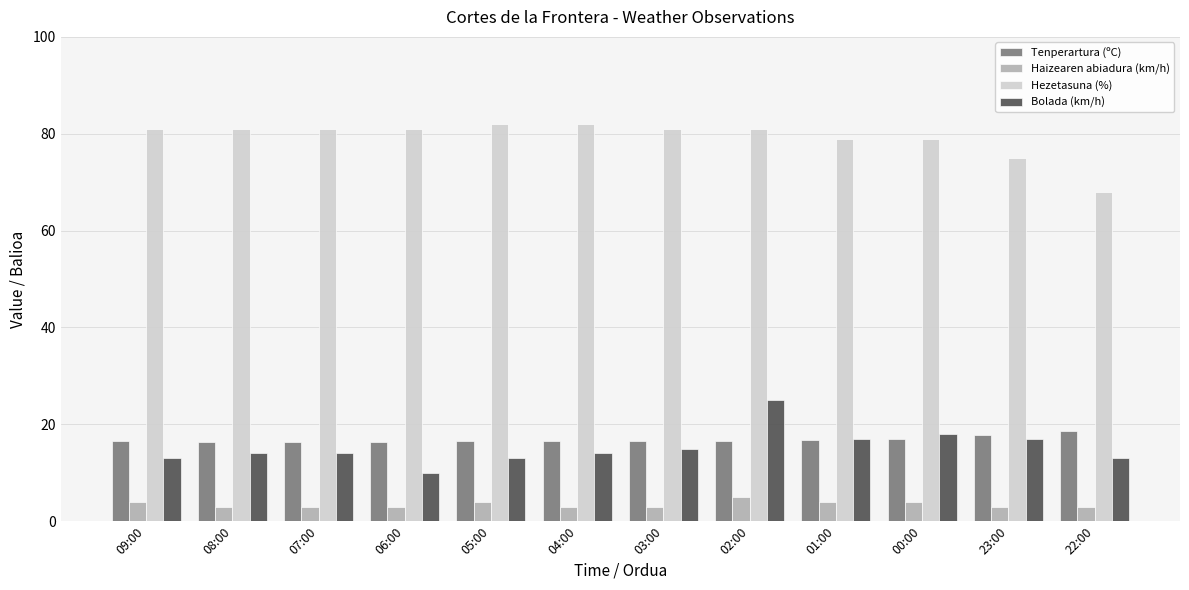

The value of Haizearen abiadura (km/h) at 04:00 is 3.0. True or false?

True